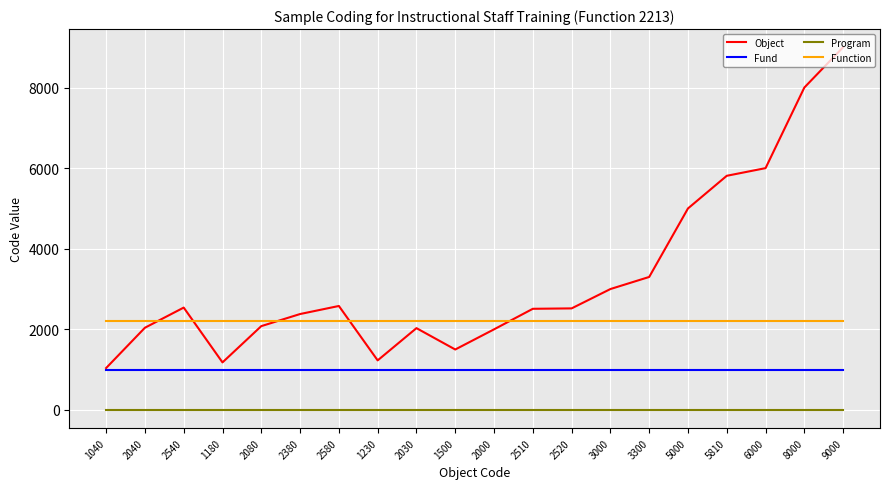

Rank the series by their average value, from lowest to highest.

Program, Fund, Function, Object